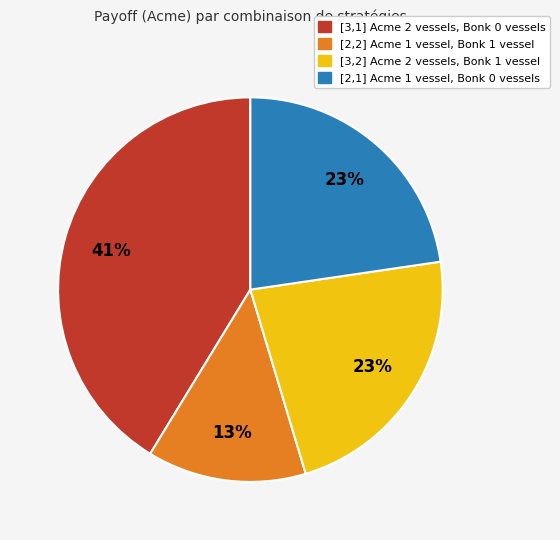

How many segments does this pie chart have?

4